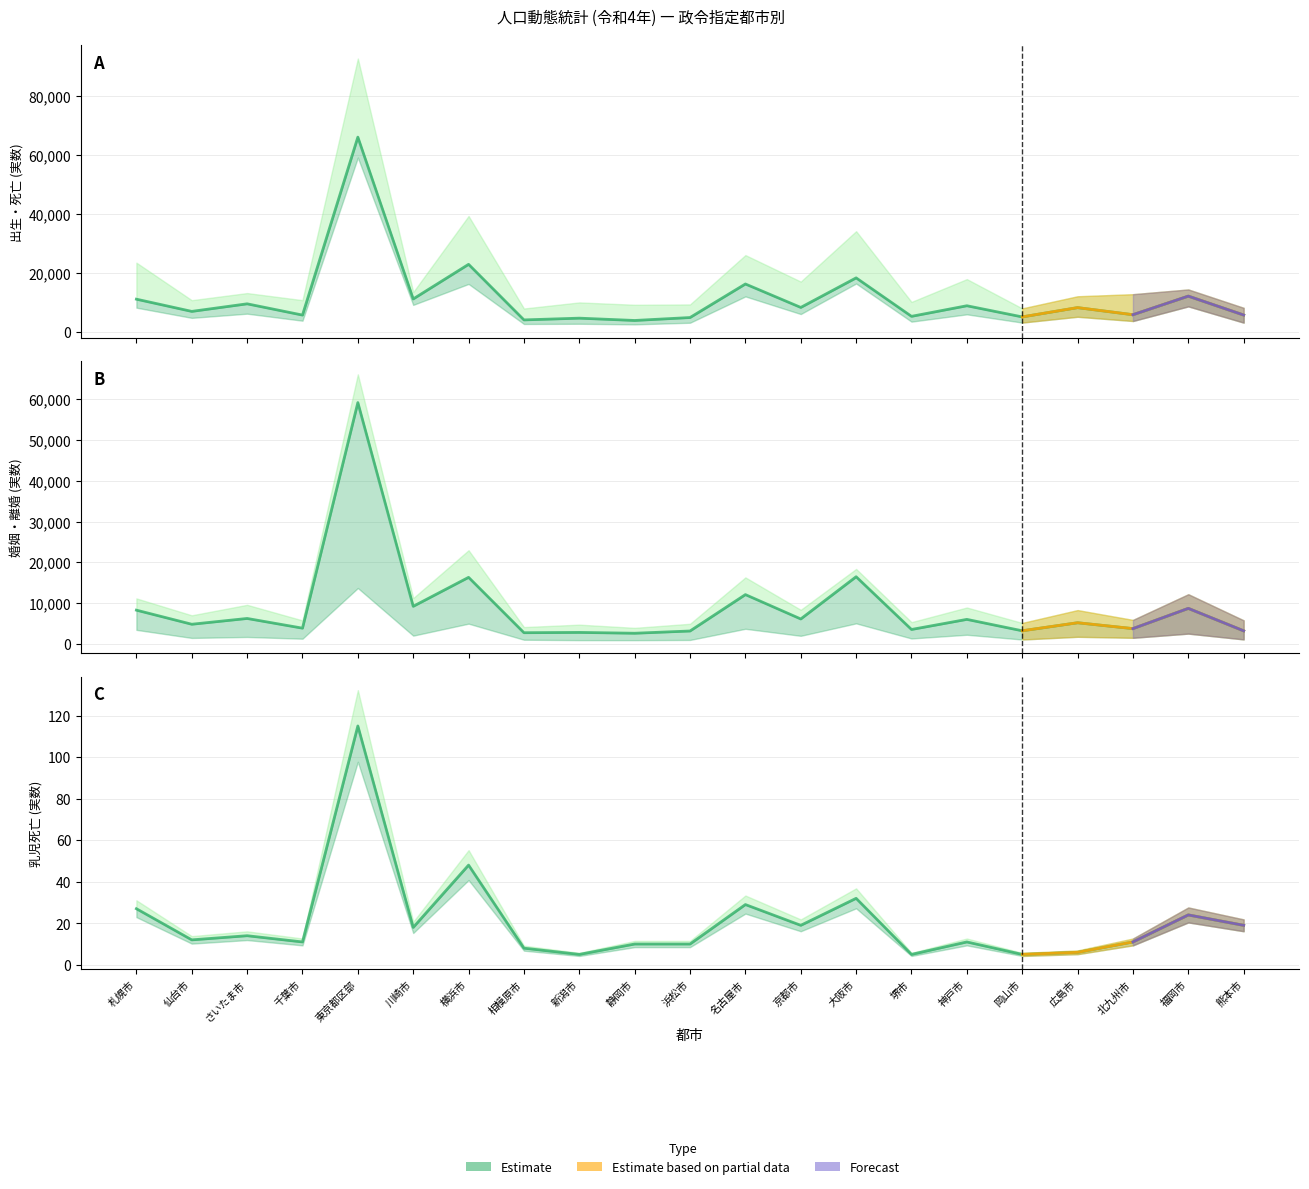

List the series in order of their peak value, lowest first.

乳児死亡, 婚姻, 出生 (総数)